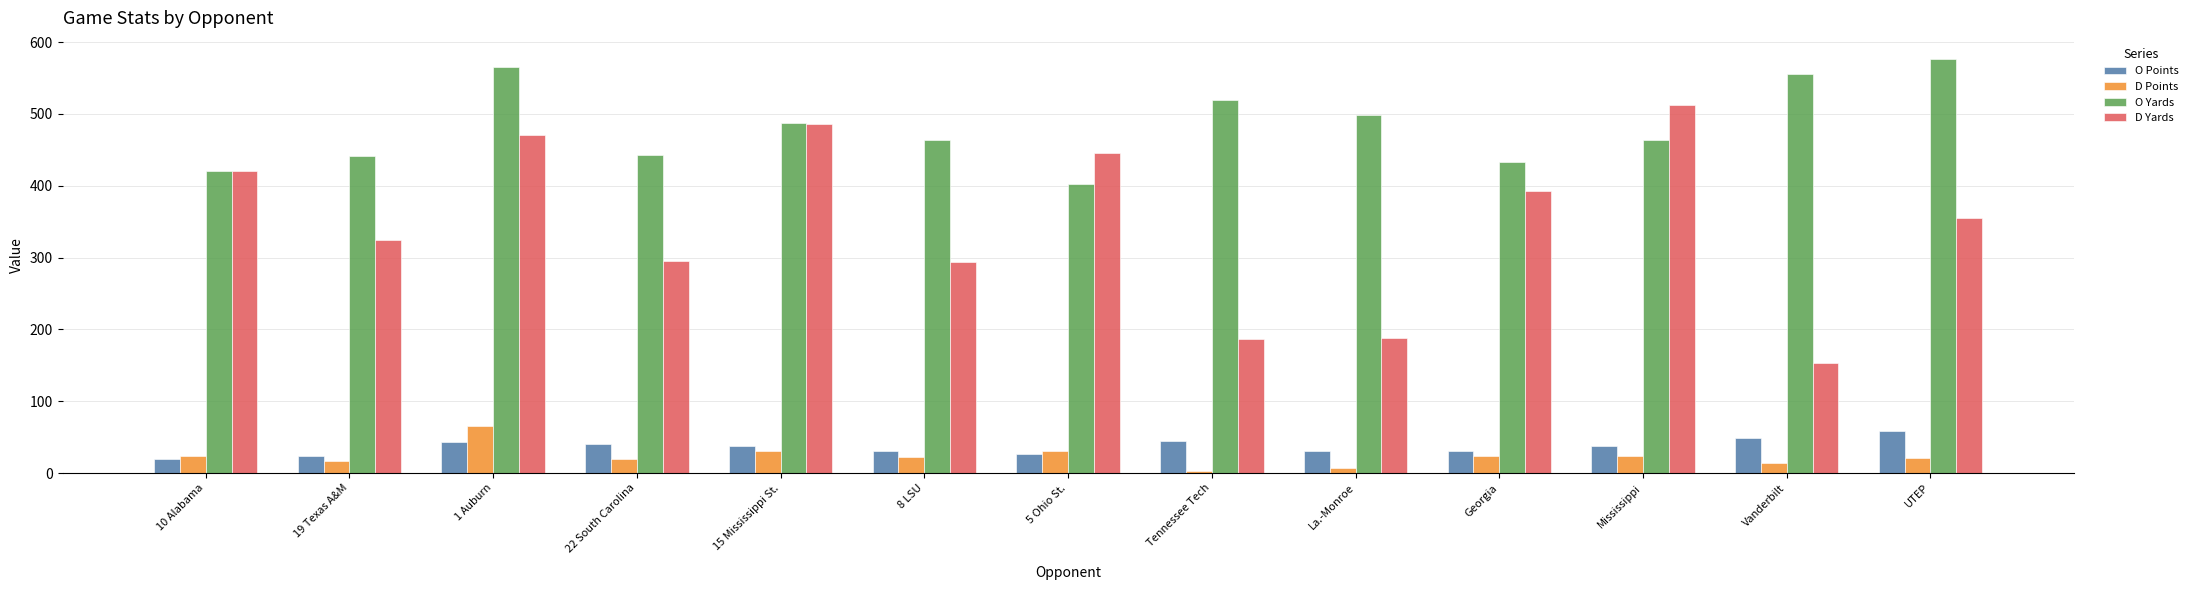

What position from the right is Vanderbilt?

2